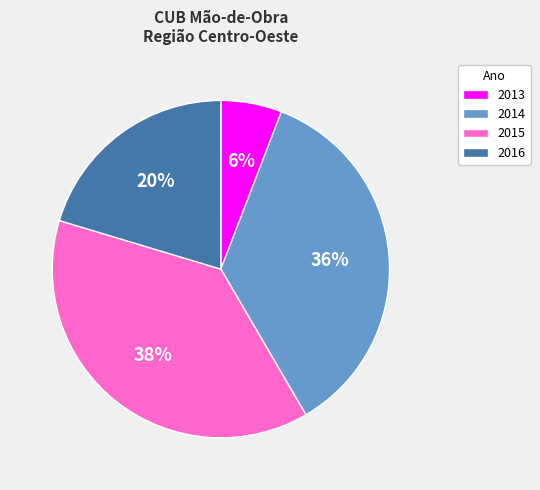

Is it true that 2014 is 28% of the pie?

False